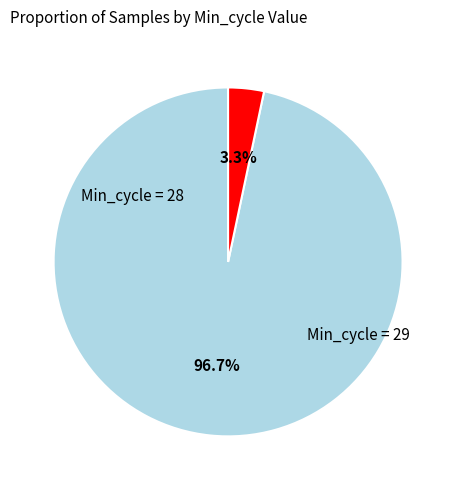

Is there any slice that represents more than half of the pie?

Yes